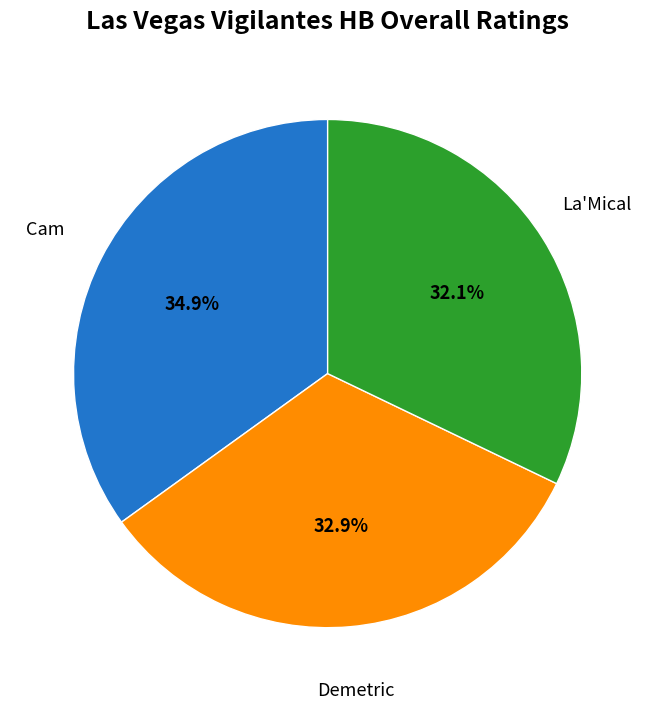

Is there a majority slice in this chart?

No